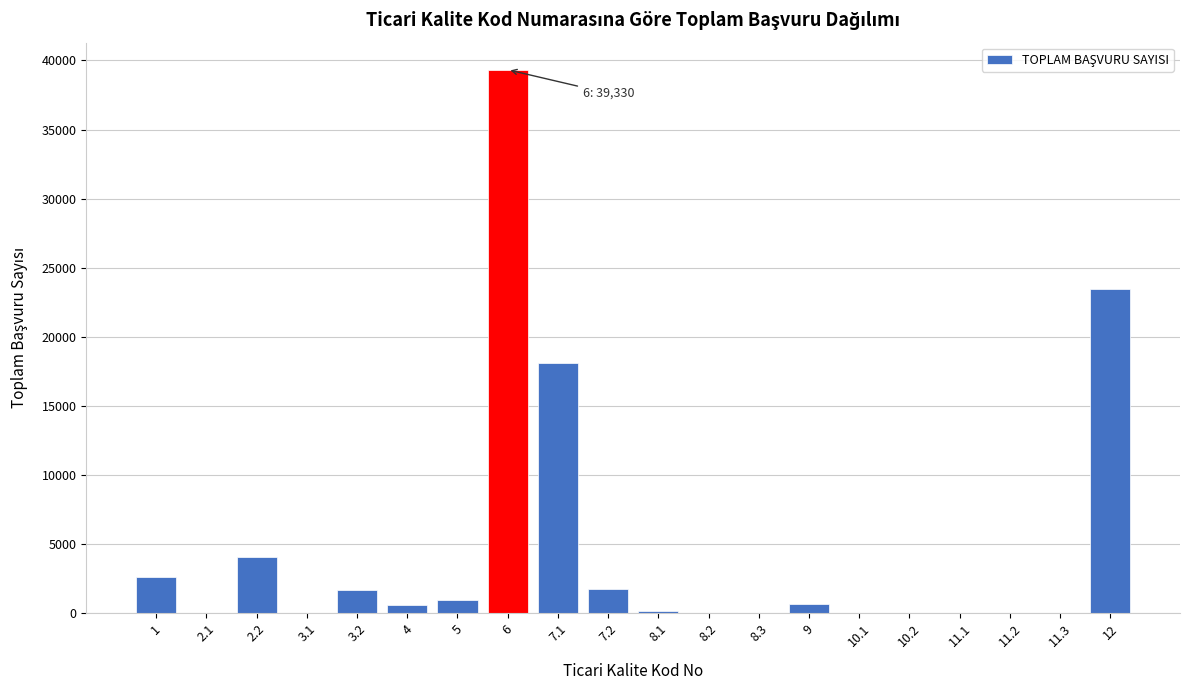

What is the sum of all values?

93310